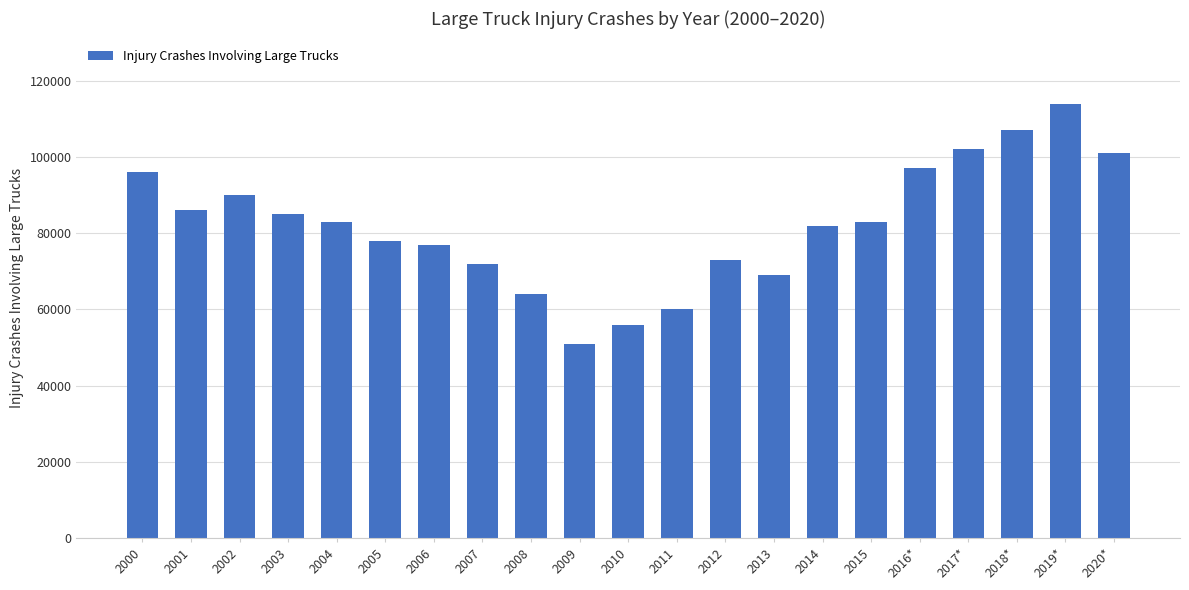

What is the approximate value at 2005?

78000